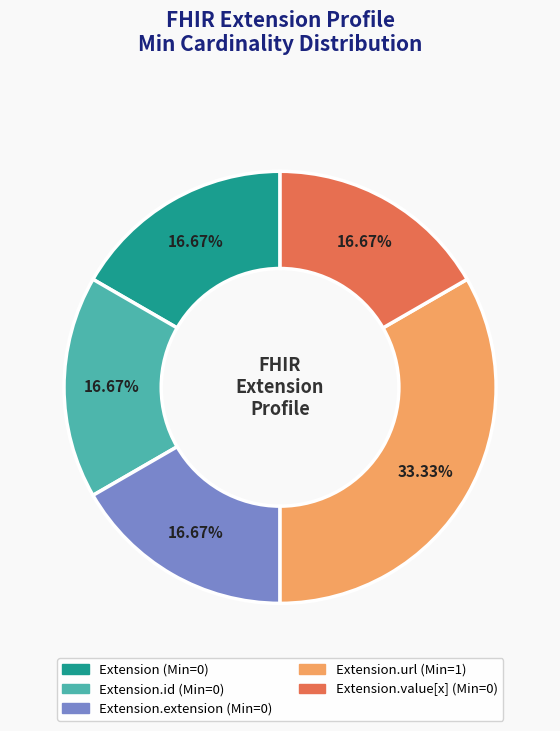

Is there a majority slice in this chart?

No